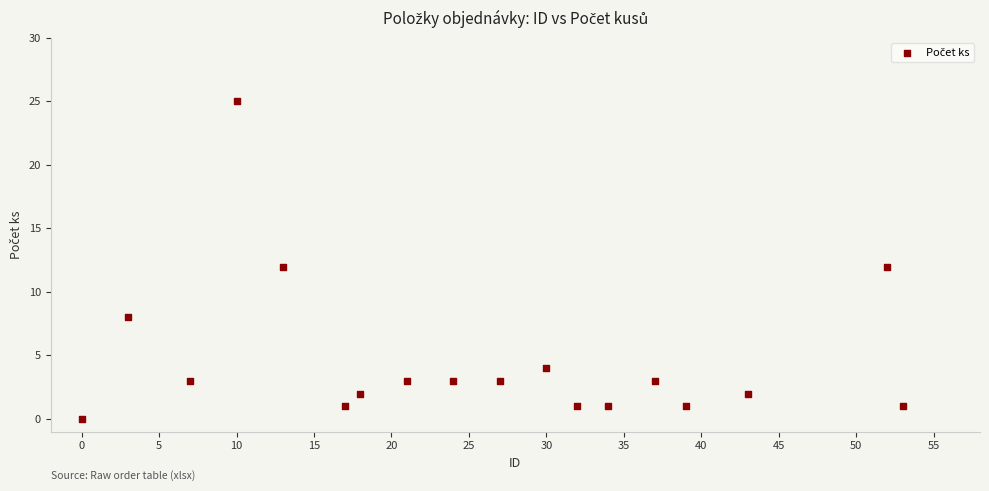

What is the range of Y values (max minus min)?

25